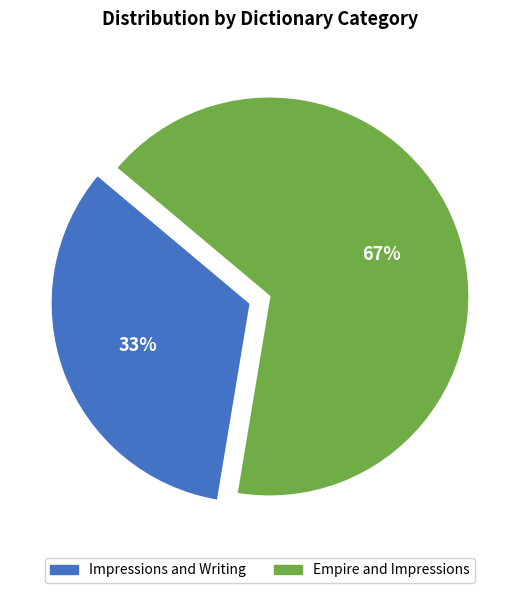

To the nearest percent, what percentage of the pie is Impressions and Writing?

33%